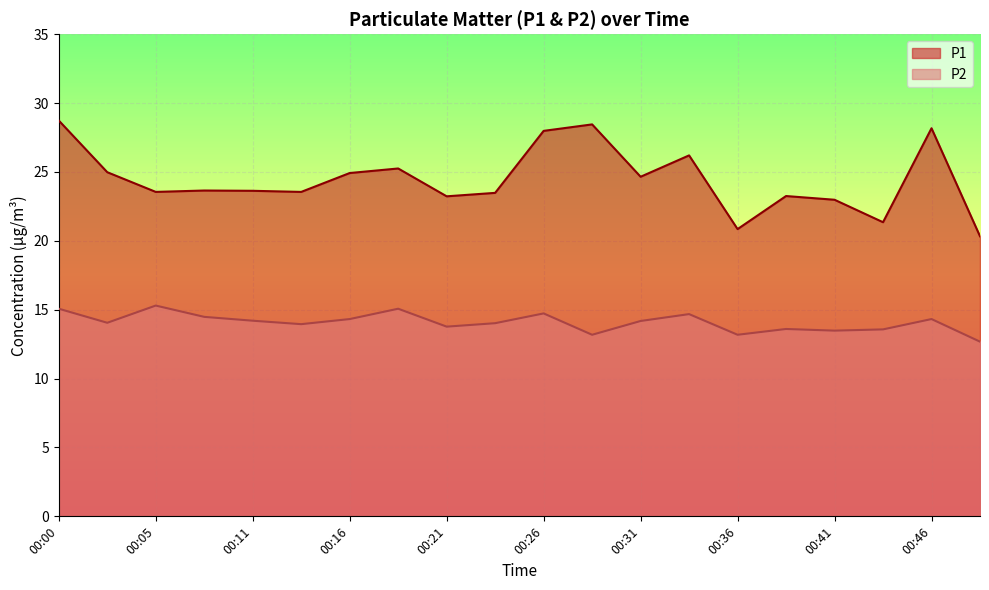

What is the maximum value for P2?

15.3